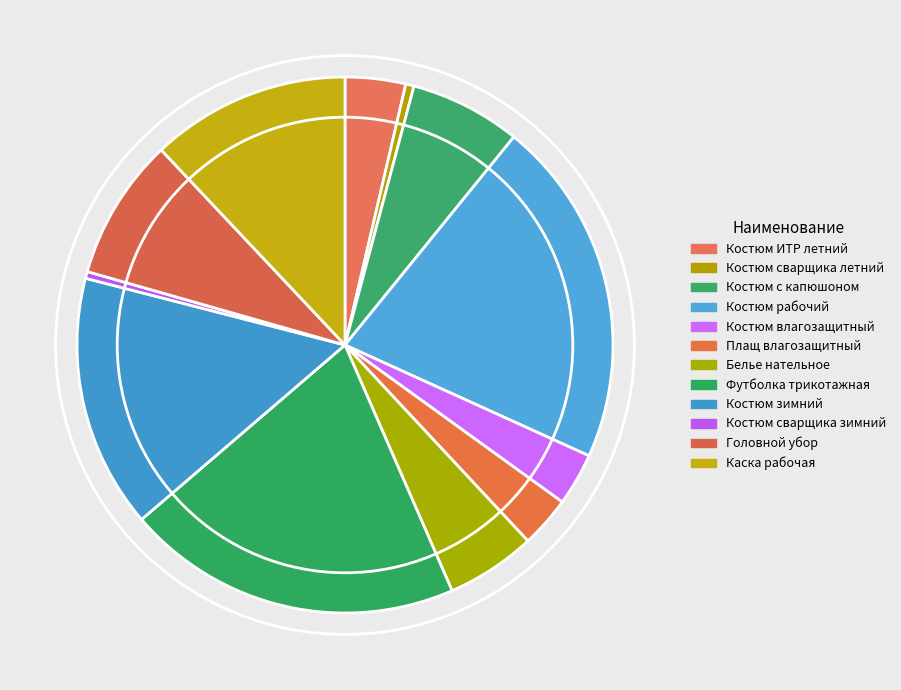

Is it true that Каска рабочая is 22% of the pie?

False